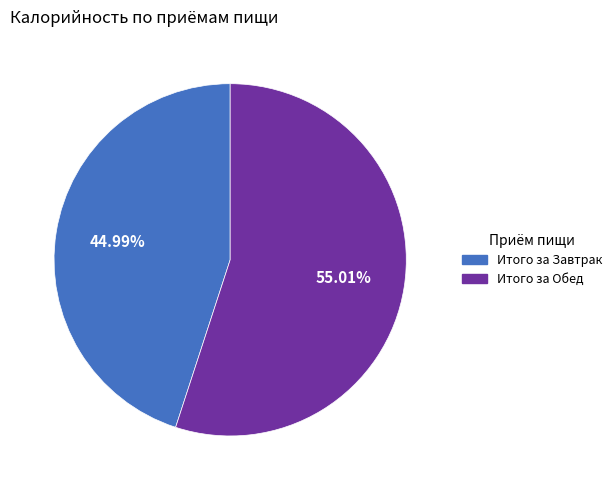

What percentage is the Итого за Завтрак slice, to the nearest percent?

45%